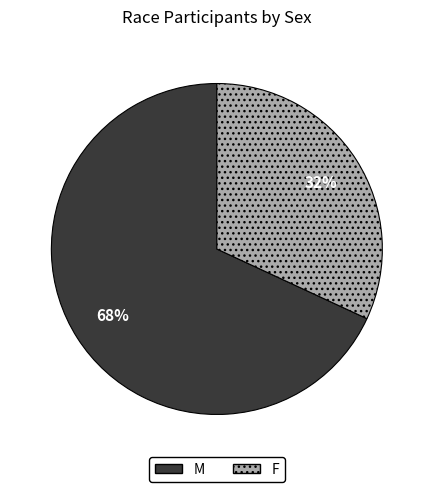

Rank the categories by value from highest to lowest.

M, F